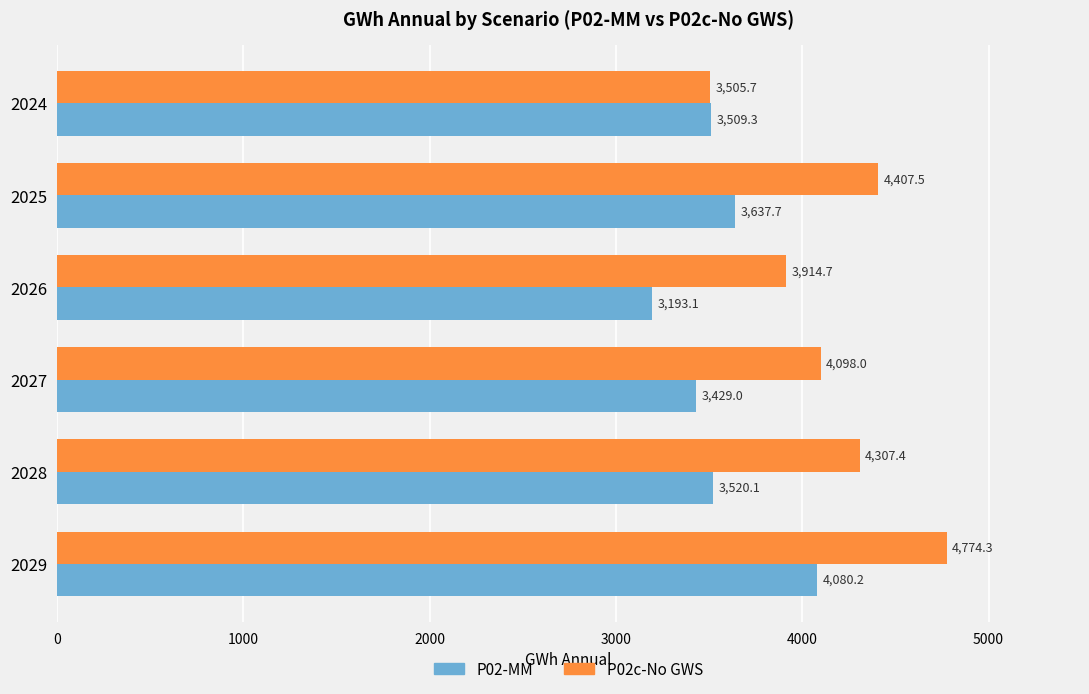

What is the difference between the second highest and second lowest values in the P02-MM series?

208.7